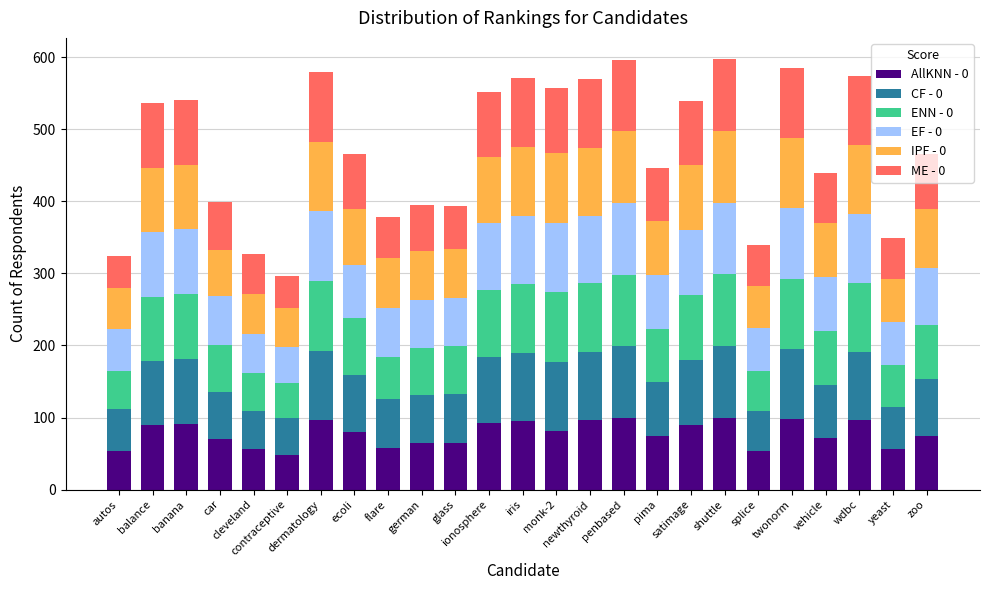

How many data points in AllKNN - 0 are less than 79?

12